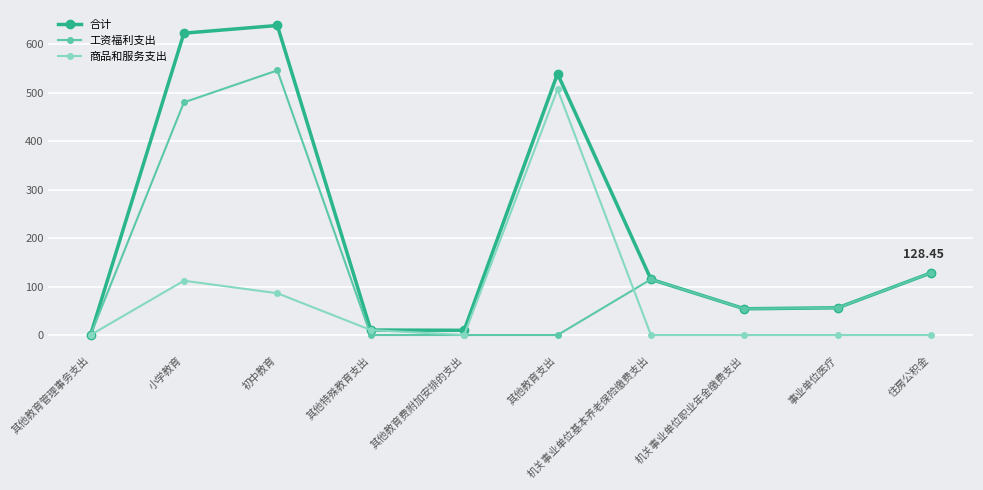

Rank the series by their maximum value, from lowest to highest.

商品和服务支出, 工资福利支出, 合计